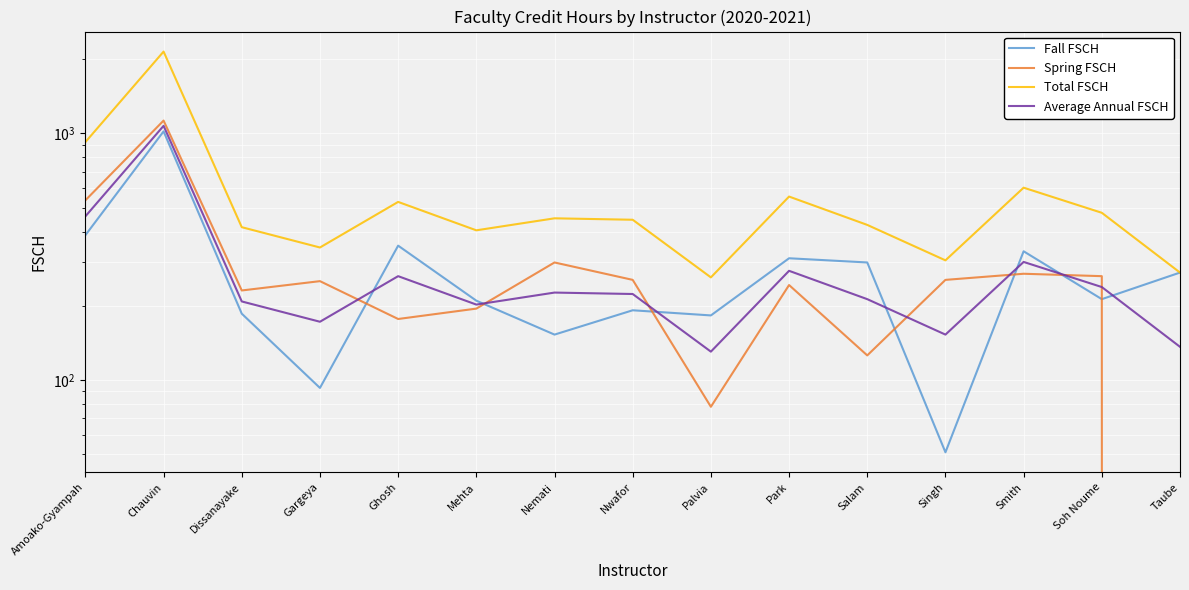

True or false: Average Annual FSCH has a value of 366.1 at Ghosh.

False